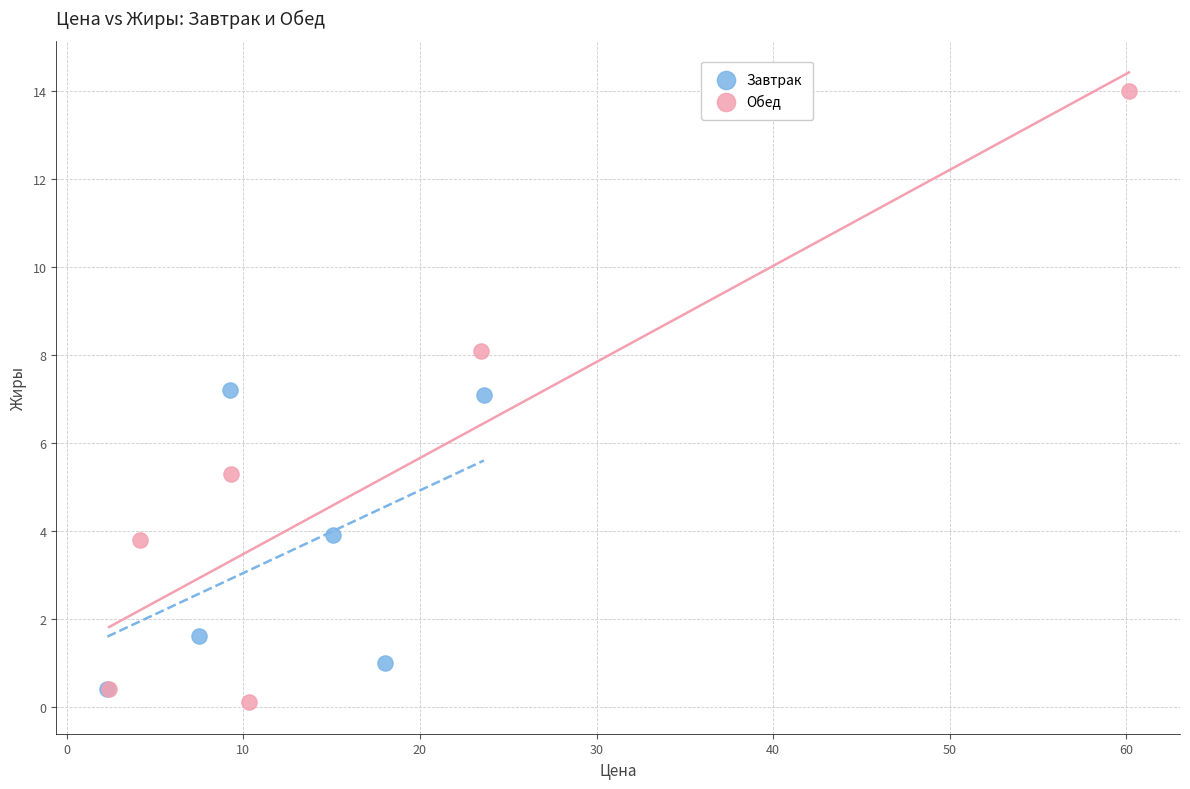

Which series contains the lowest Y value?

Обед